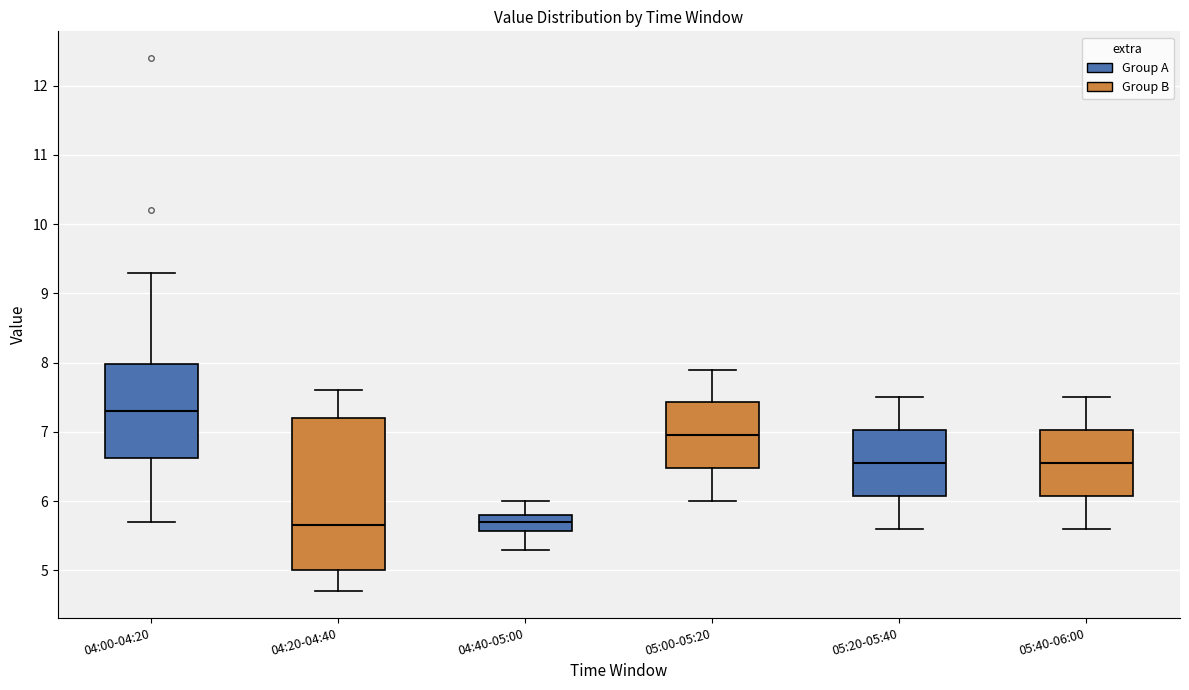

Where does the lower whisker of the box for 04:00-04:20 end on the y-axis? The values are not printed on the chart, so give them approximately, as read against the axis.

5.7